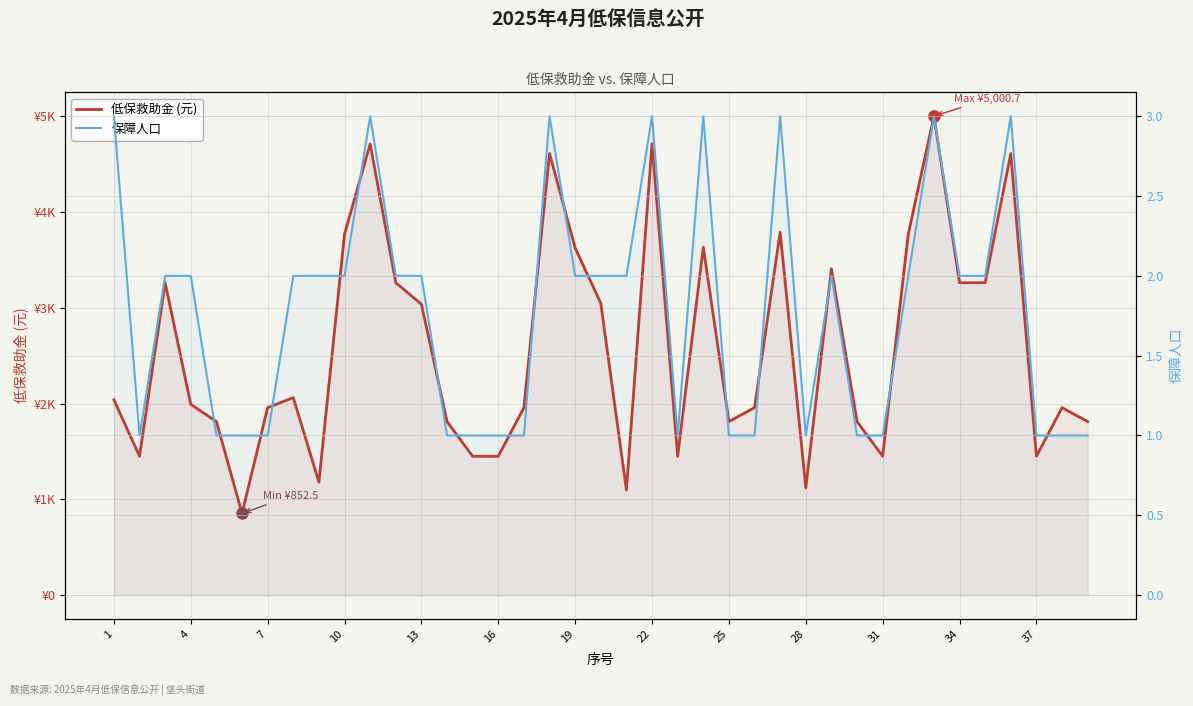

What is the smallest value displayed?

1.0